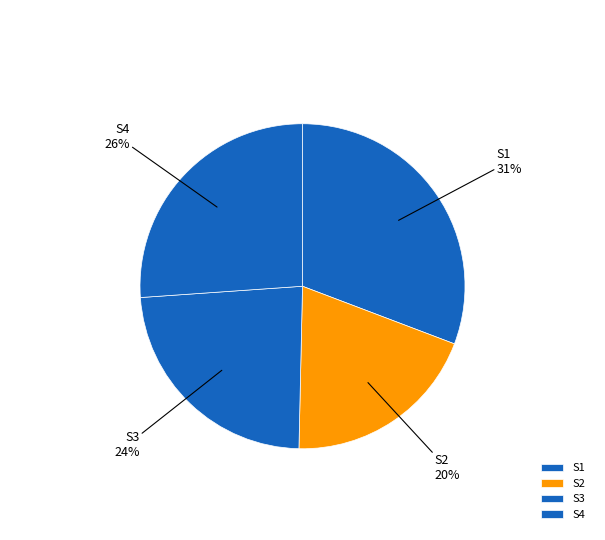

Count the number of slices in the pie.

4